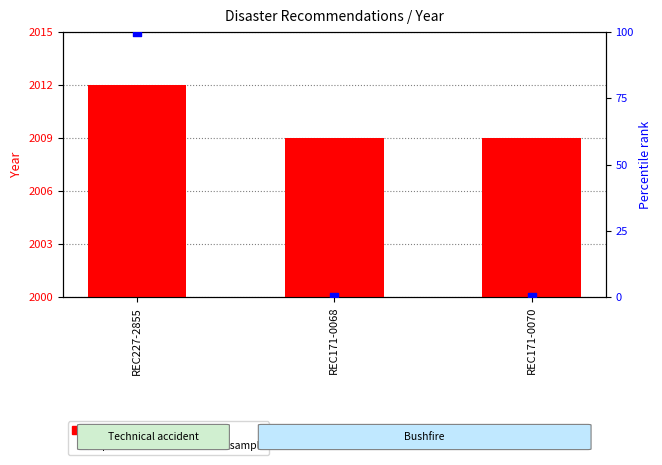

Which series contains the lowest Y value?

percentile rank within the sample